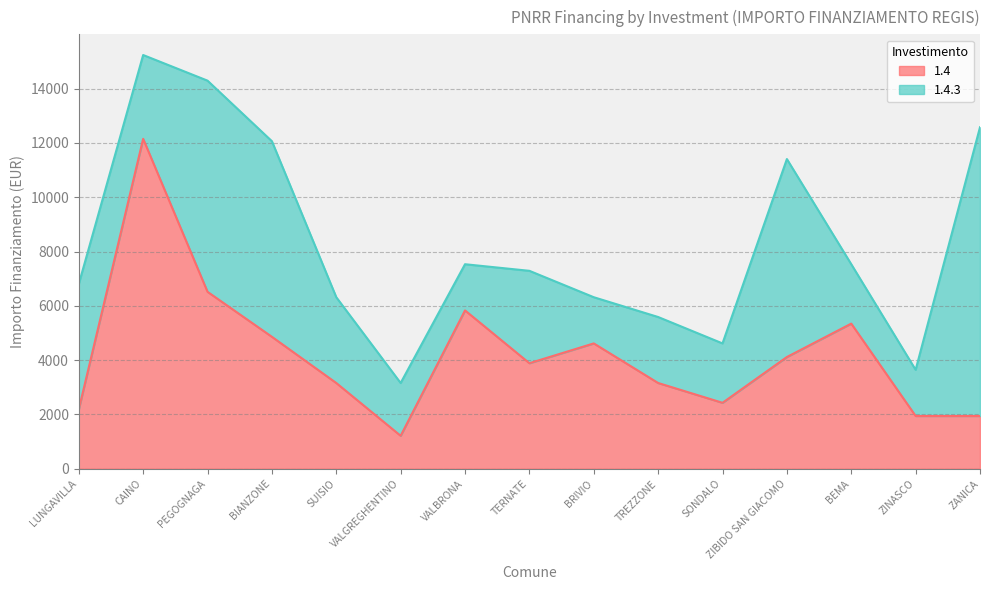

List the labels in order of value, largest first.

CAINO, PEGOGNAGA, VALBRONA, BEMA, BIANZONE, BRIVIO, ZIBIDO SAN GIACOMO, TERNATE, SUISIO, TREZZONE, SONDALO, LUNGAVILLA, ZINASCO, ZANICA, VALGREGHENTINO